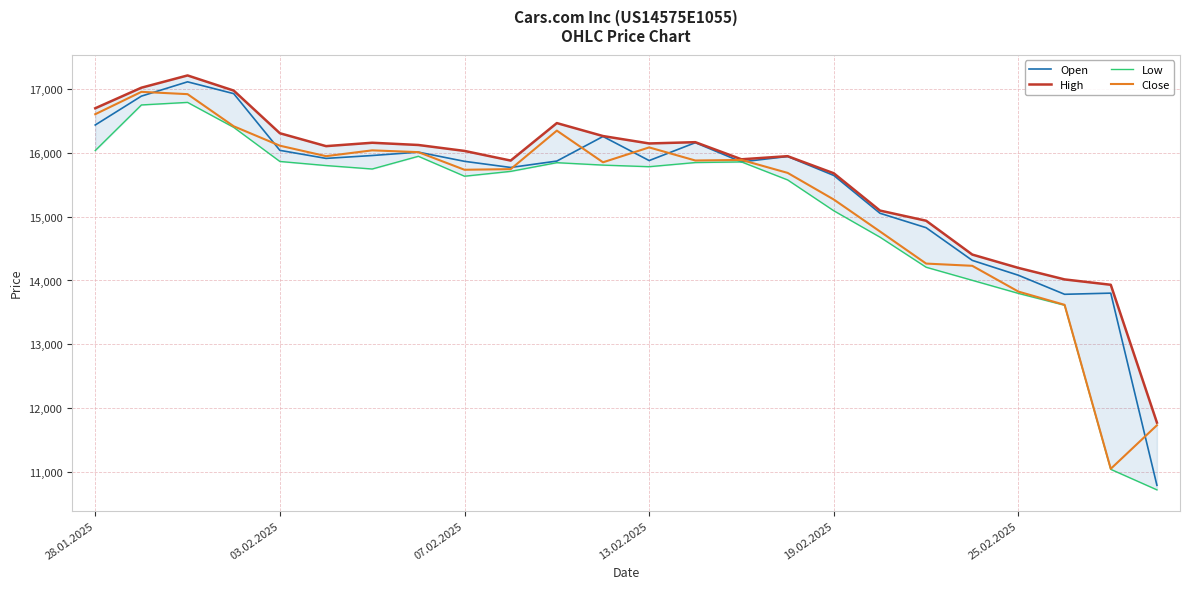

At 28.01.2025, list the series in order from smallest to largest.

Low, Open, Close, High